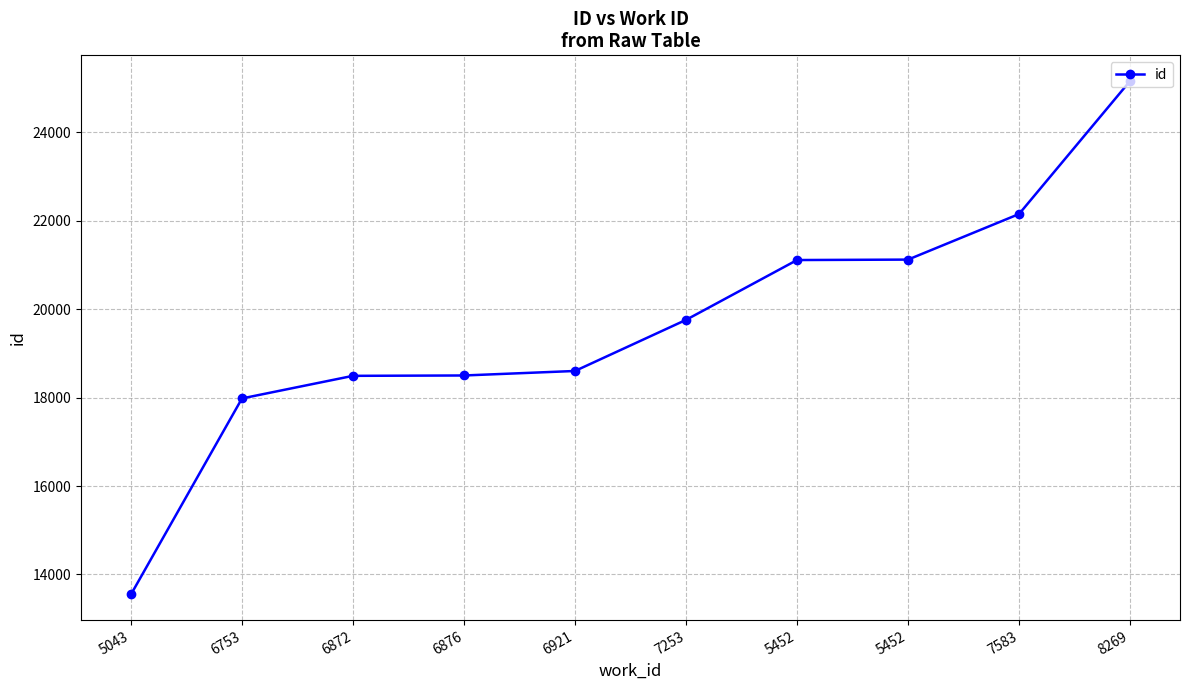

What is the ratio of the value at 6753 to the value at 5043?

1.3